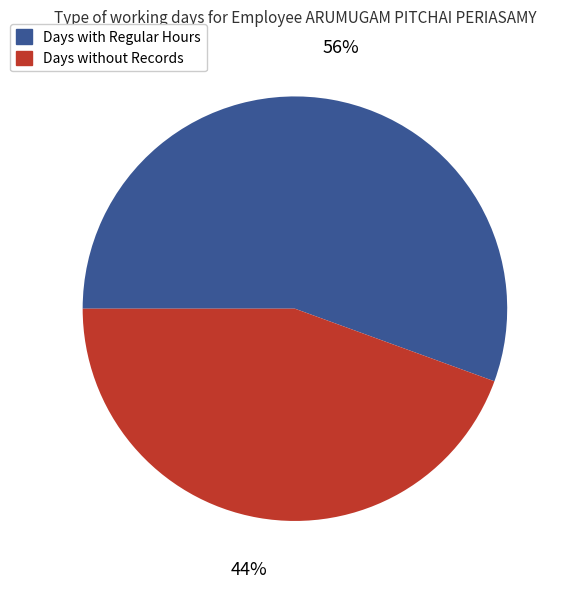

To the nearest percent, what portion does Days with Regular Hours represent?

56%